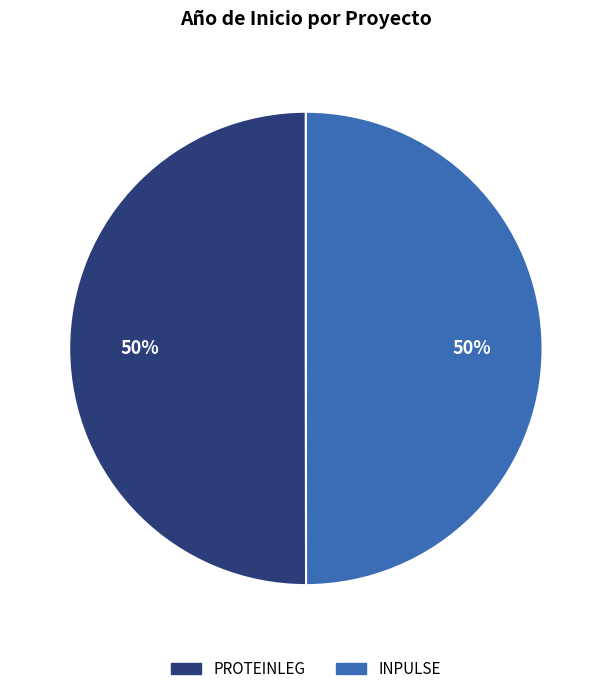

Do INPULSE and PROTEINLEG together represent more than half of the pie?

Yes